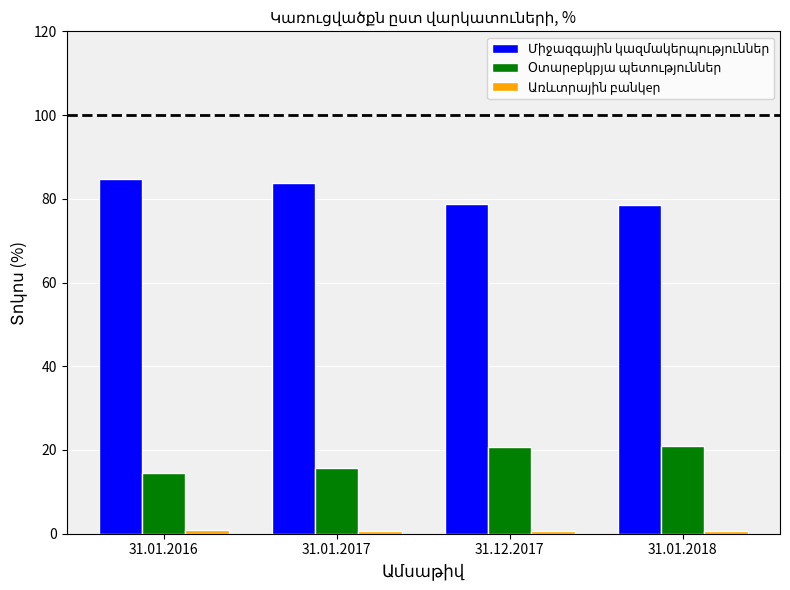

How many data points does each series have?

4